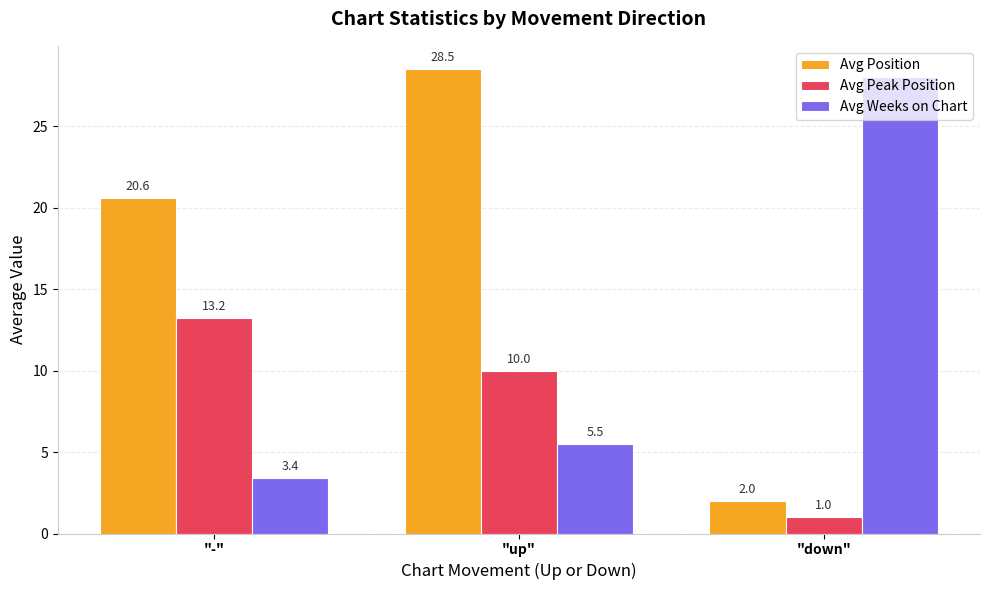

What is the spread (max minus min) of values at "down"?

27.0